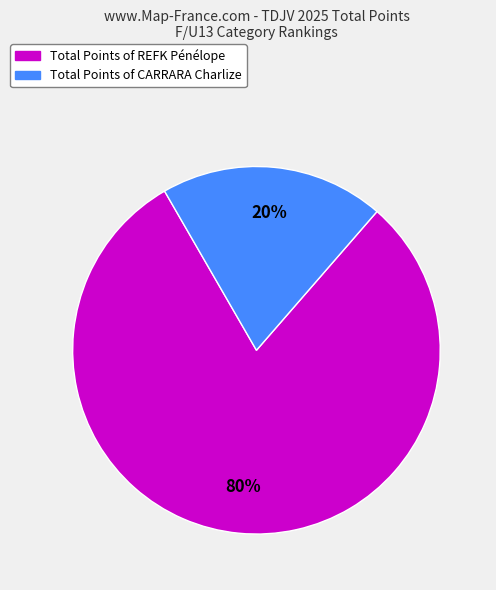

Is there a majority slice in this chart?

Yes